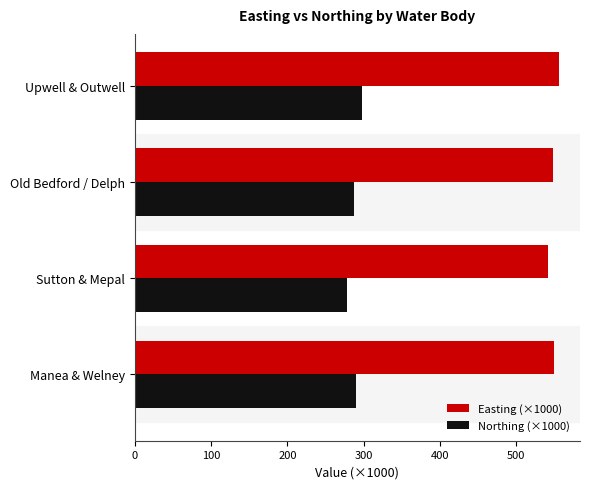

Which category has the lowest value in the Northing (×1000) series?

Sutton & Mepal